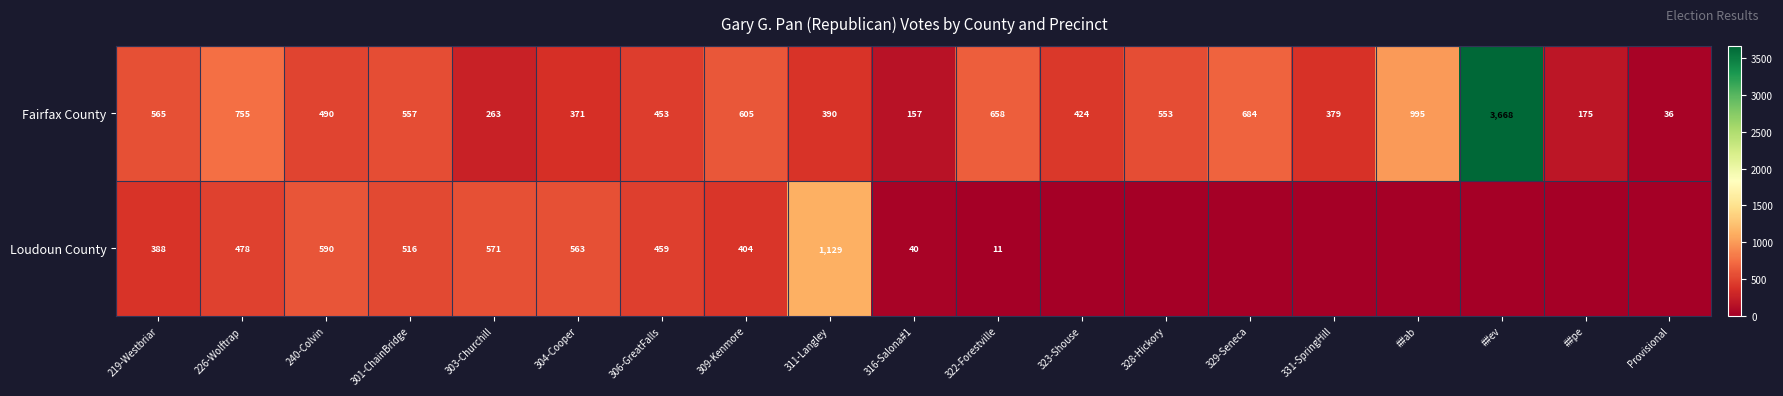

Rank the series at 309-Kenmore from lowest to highest value.

Loudoun County, Fairfax County